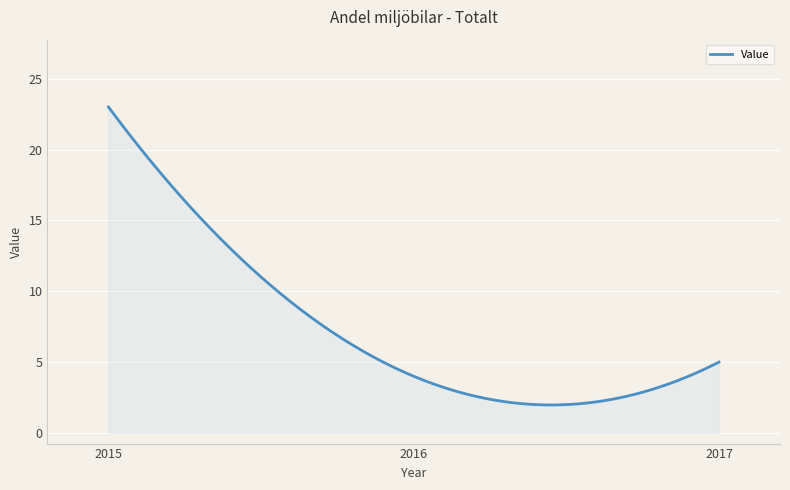

What is the smallest value displayed?

2.0